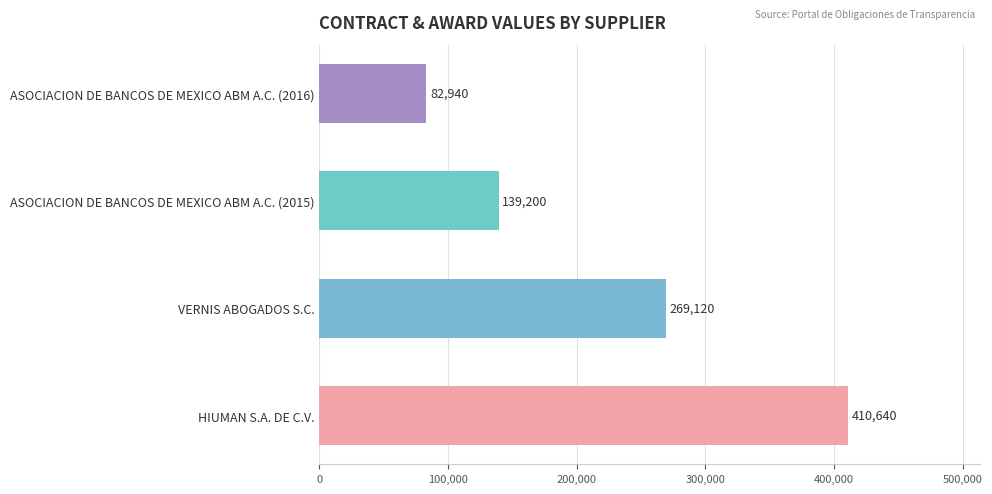

Is it true that the value at VERNIS ABOGADOS S.C. is 269120?

True